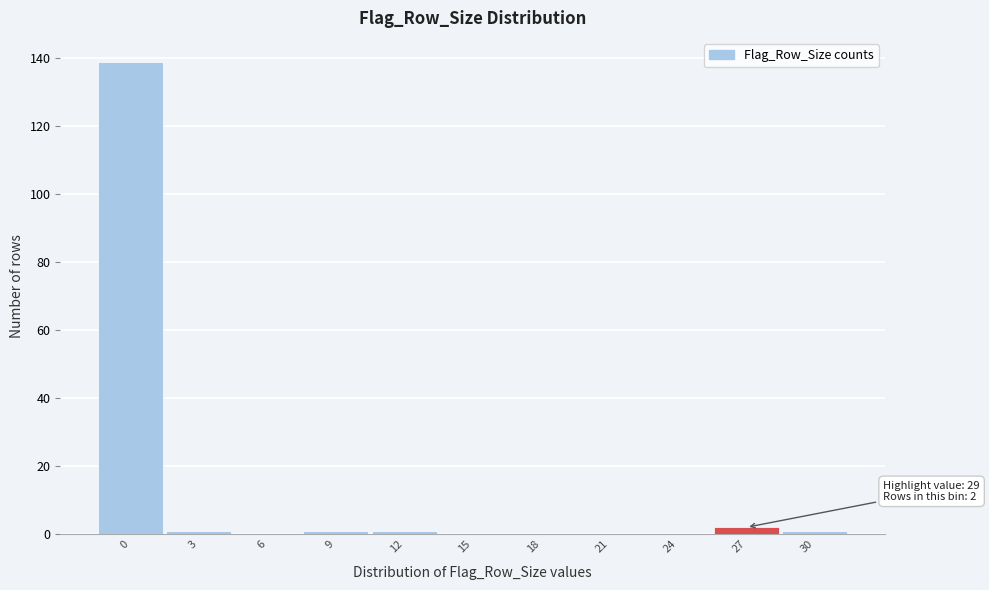

Reading right to left, transcribe all the data shown in this chart.

30=1	27=2	24=0	21=0	18=0	15=0	12=1	9=1	6=0	3=1	0=139